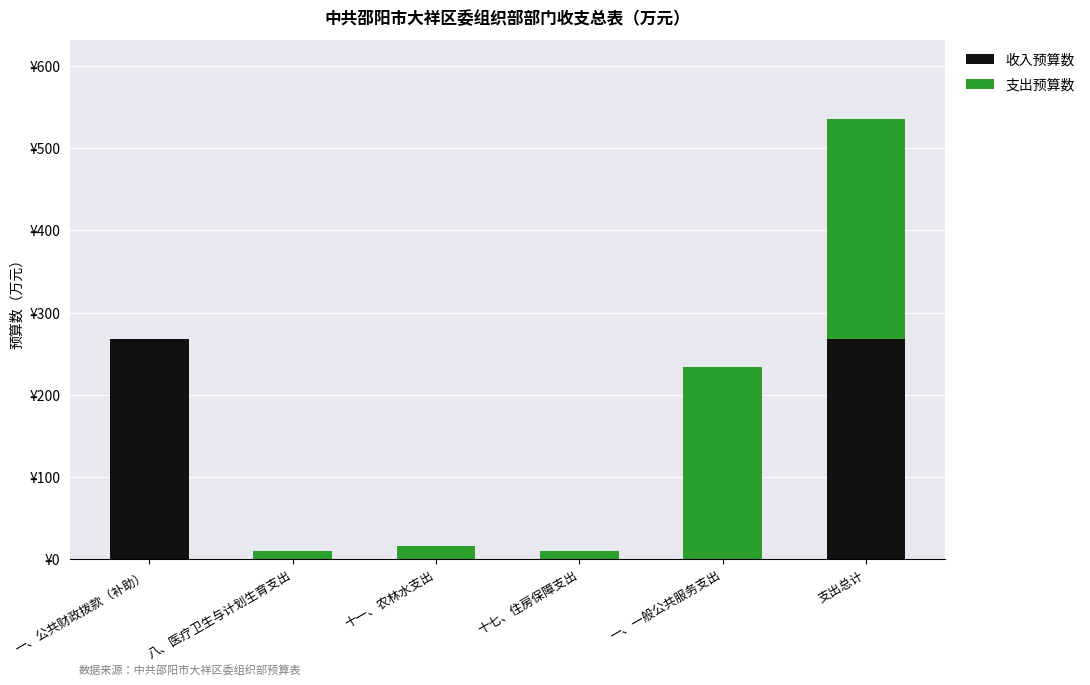

True or false: 支出预算数 has a value of 0.0 at 一、公共财政拨款（补助）.

True